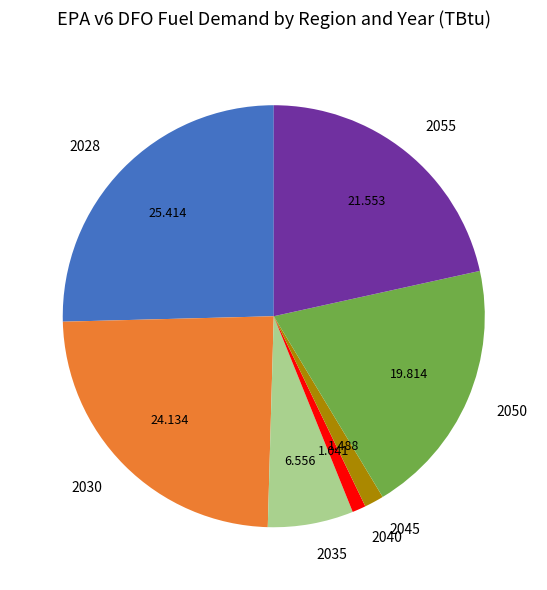

Is the sum of 2030 and 2045 greater than half?

No